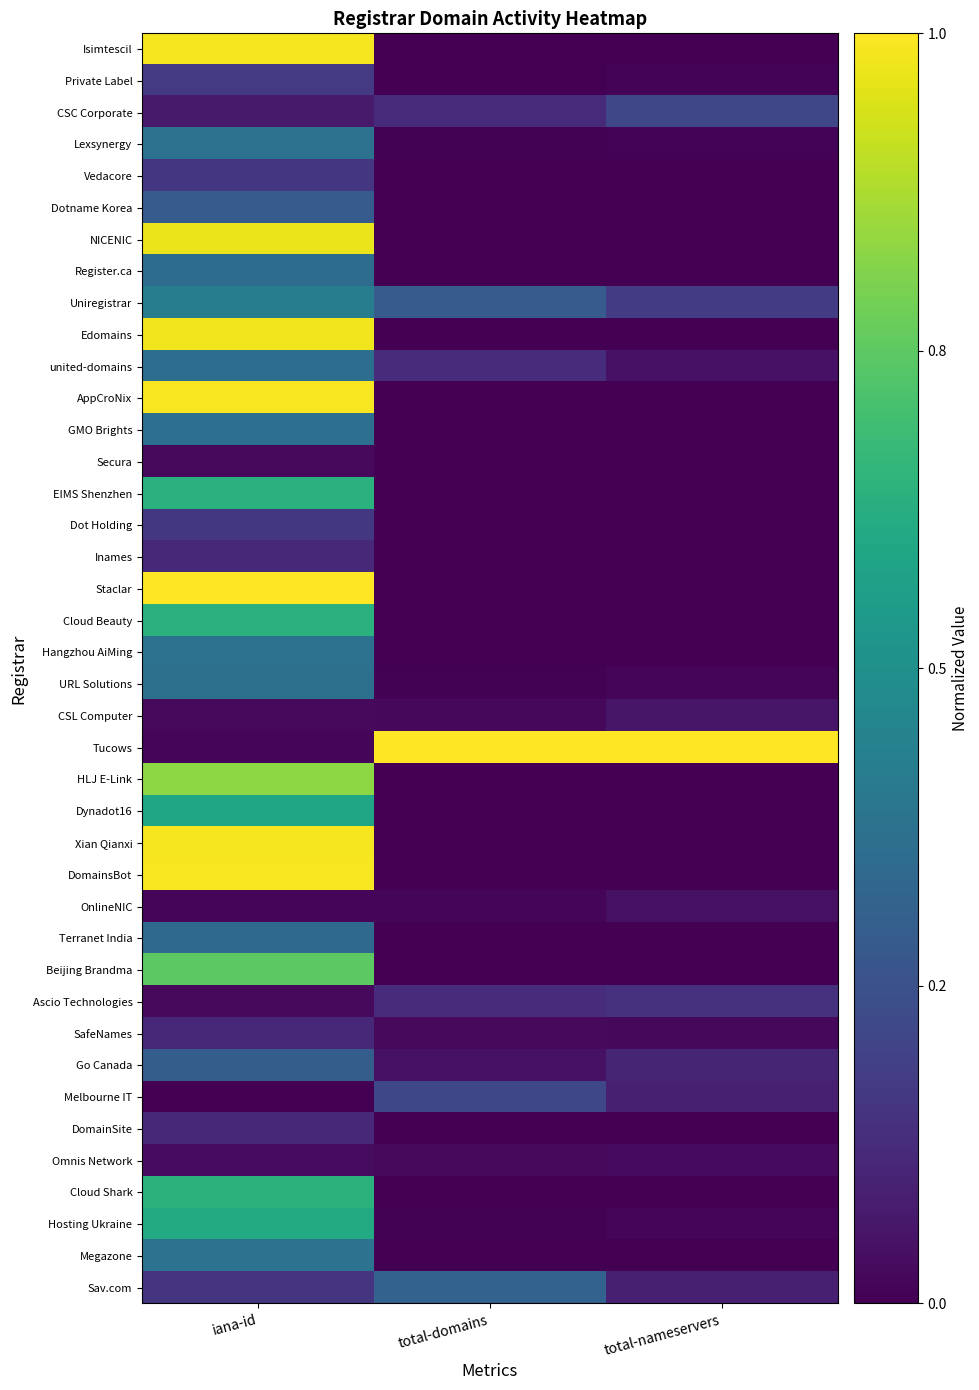

Which category has the highest value across all series?

iana-id